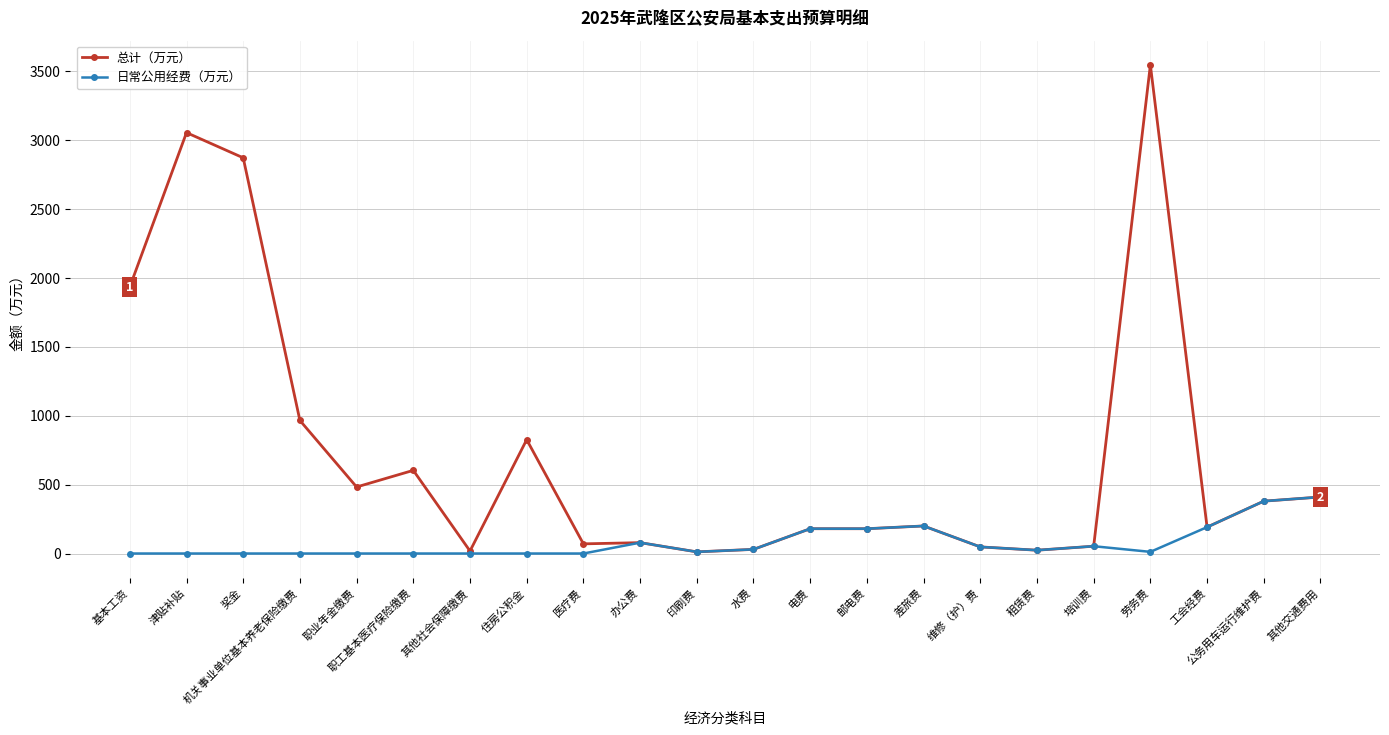

Read the 总计（万元） value at 职业年金缴费.

482.8